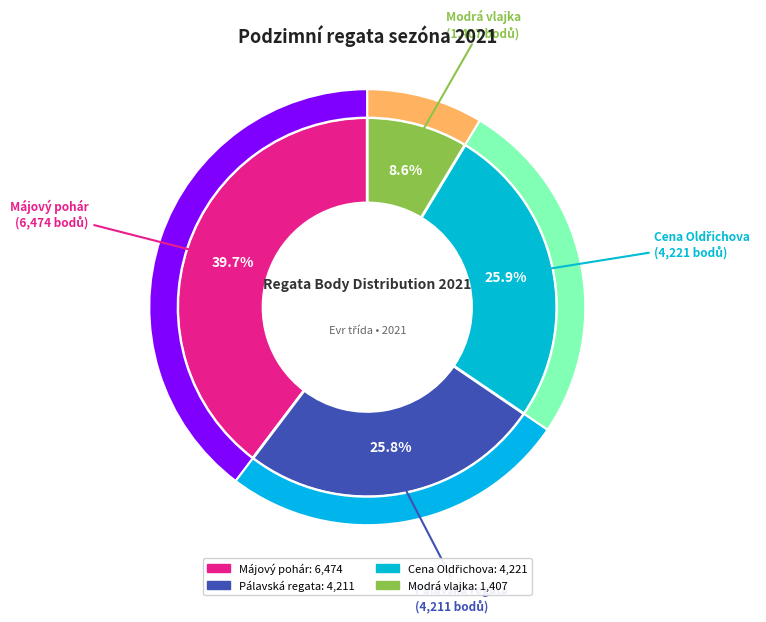

Is there a majority slice in this chart?

No